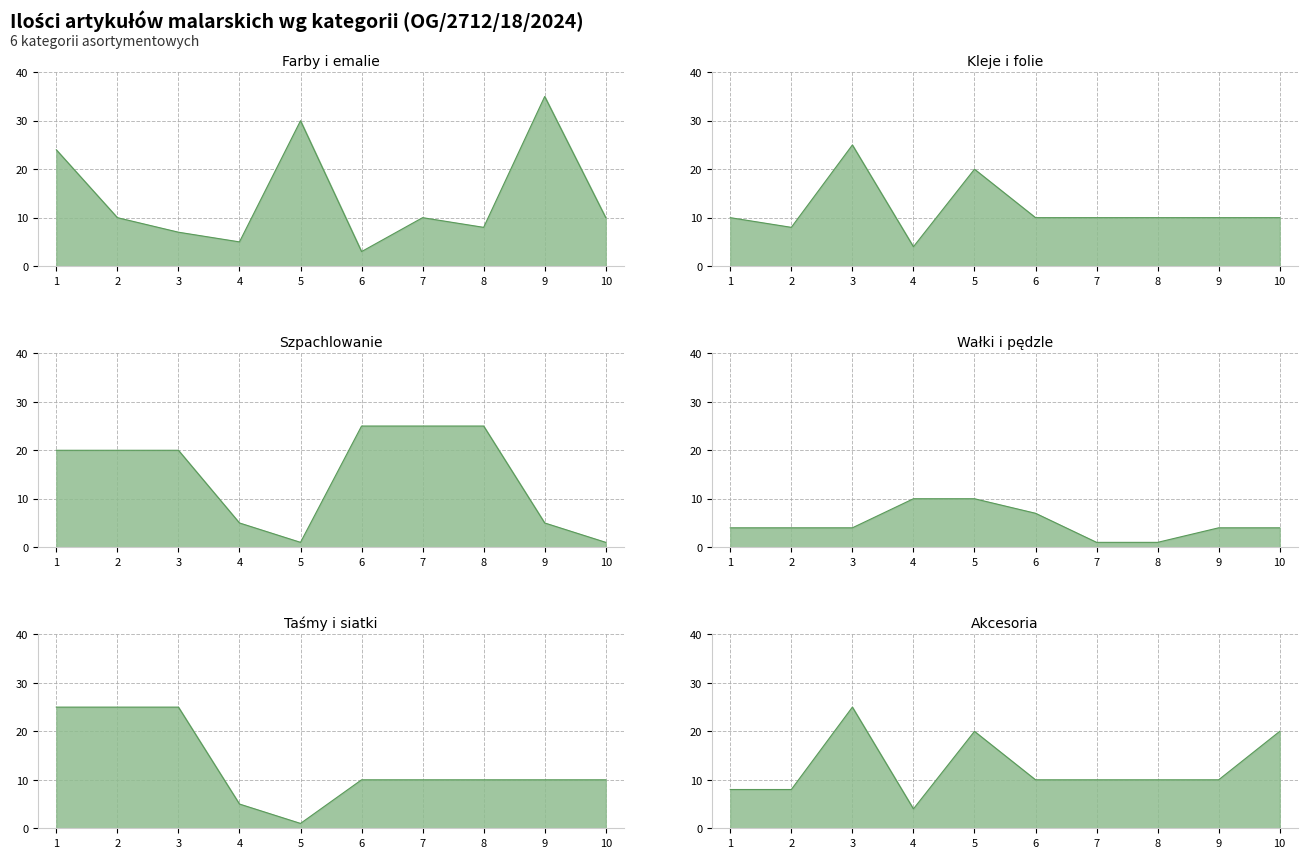

What is the difference between the maximum and minimum values in the Taśmy i siatki series?

24